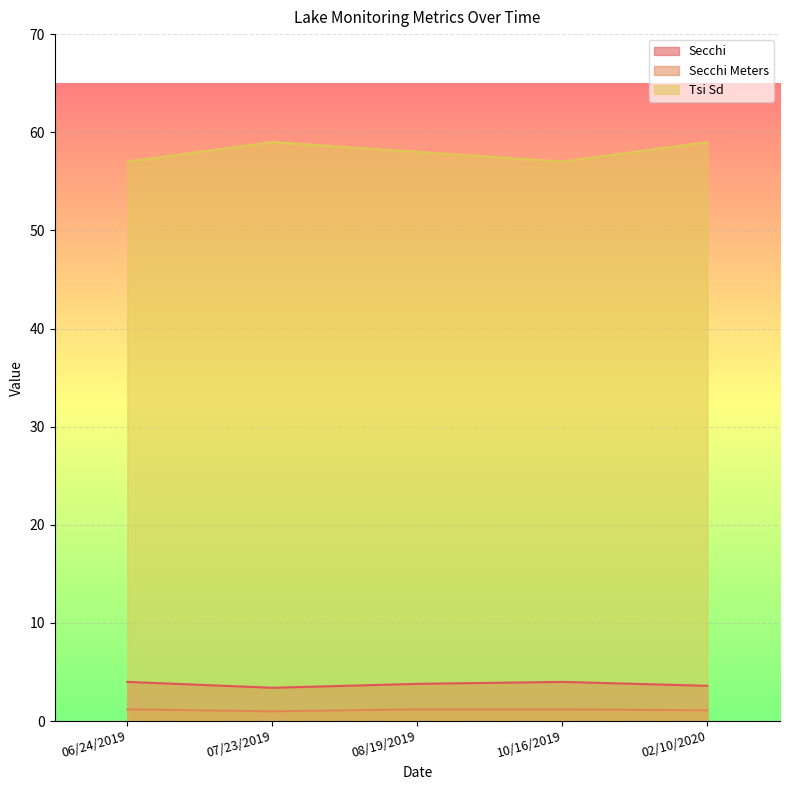

What is the average value of the Tsi Sd series?

58.0